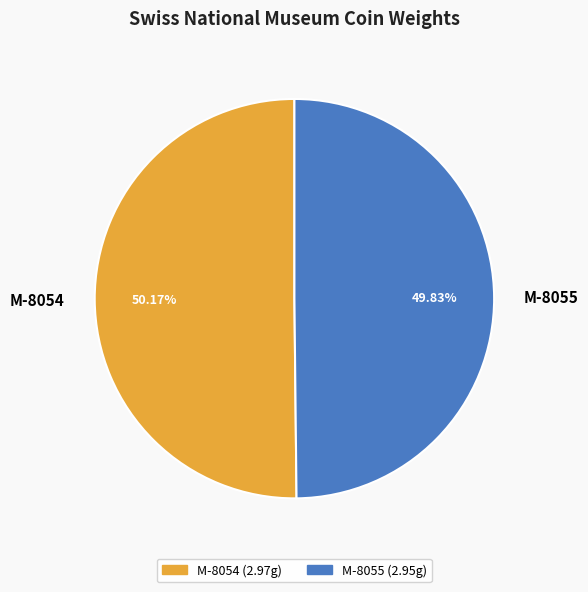

Is it true that M-8055 is 42% of the pie?

False